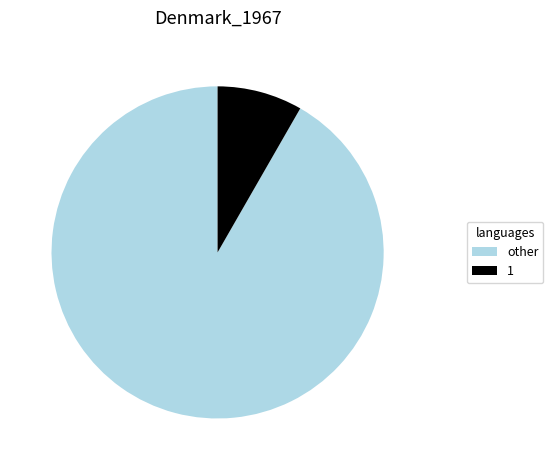

Rank the categories by value from highest to lowest.

other, 1